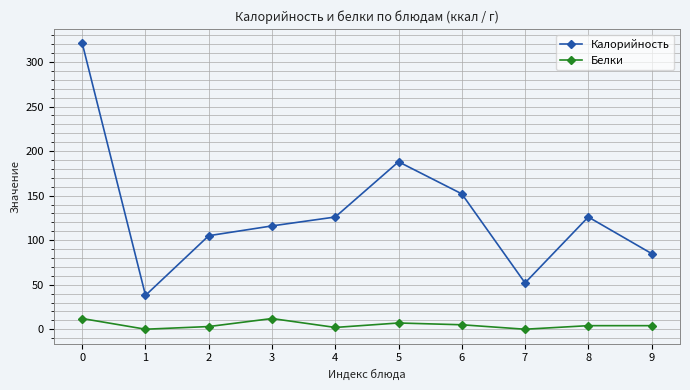

Where is the first local minimum for Белки?

1